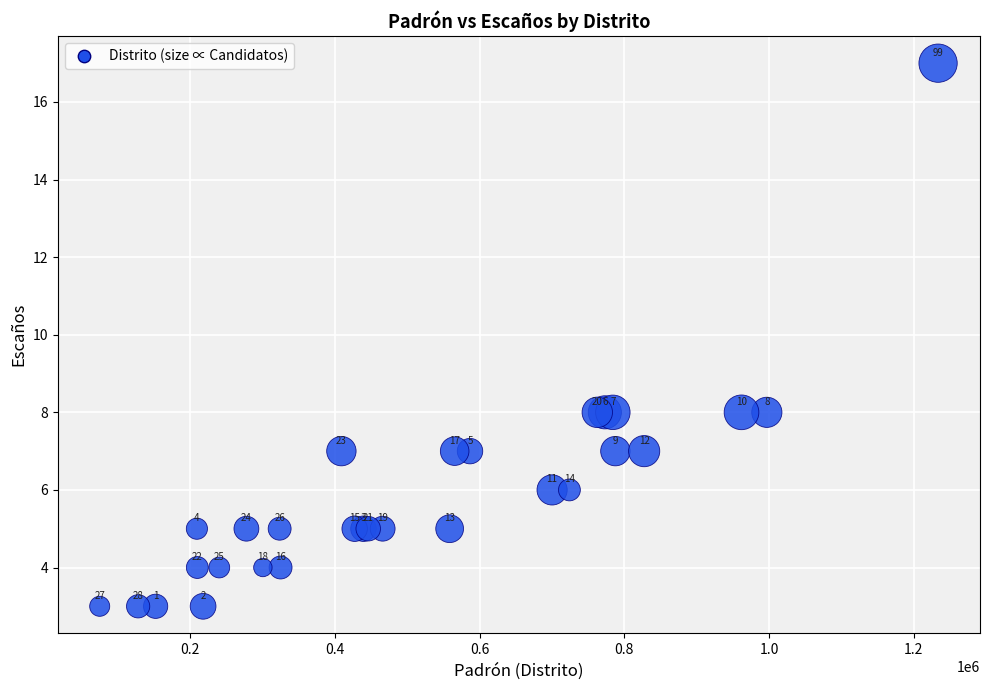

What Y value in the scatter plot is closest to 10?

8